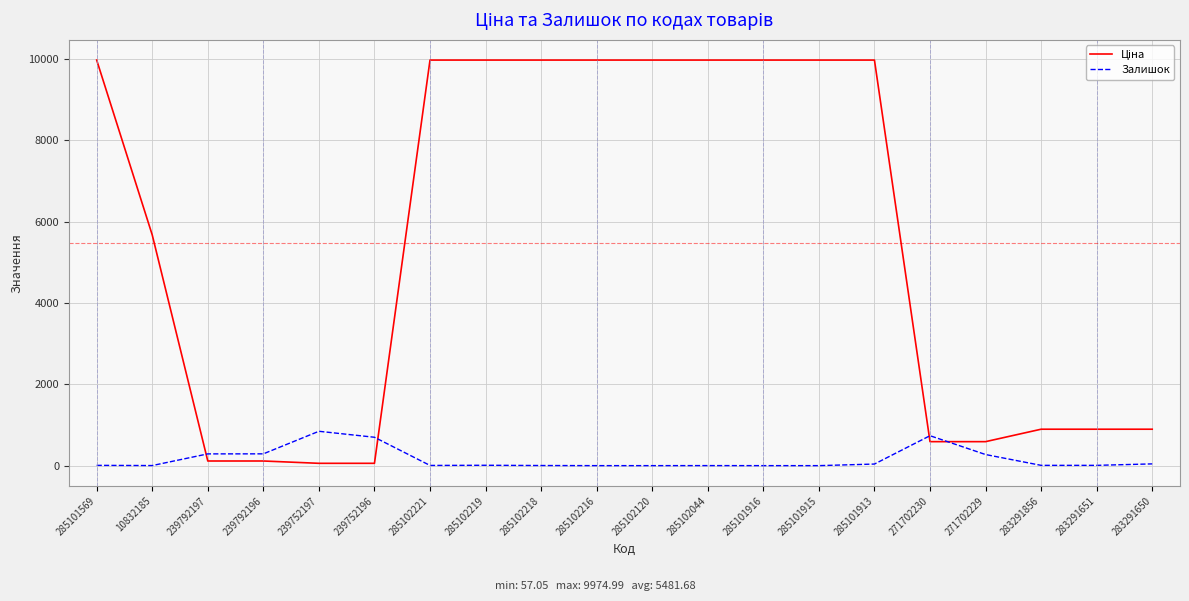

Which series has the largest total across all categories?

Ціна